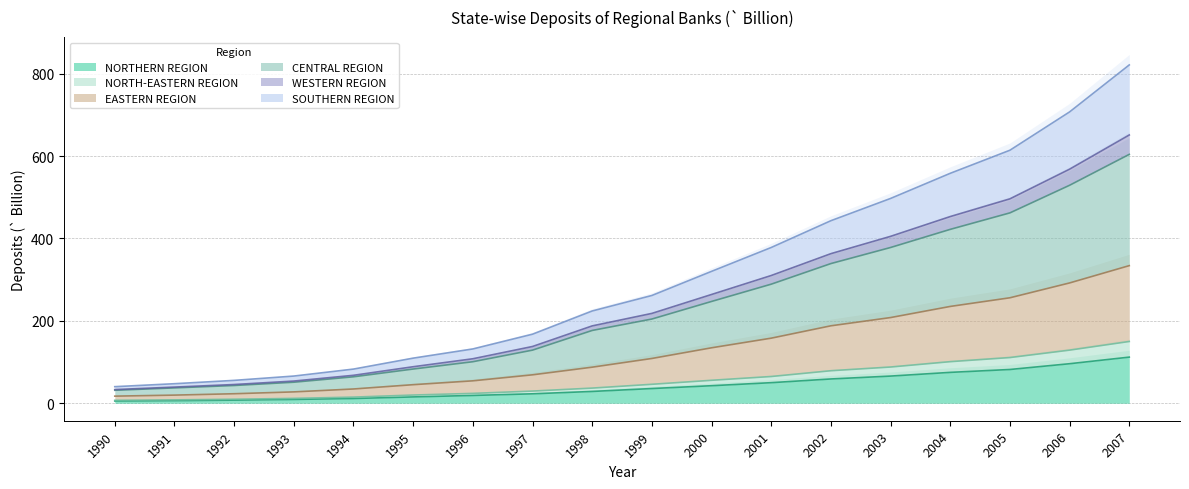

What is the difference between the highest and lowest values at 1993?

56.7